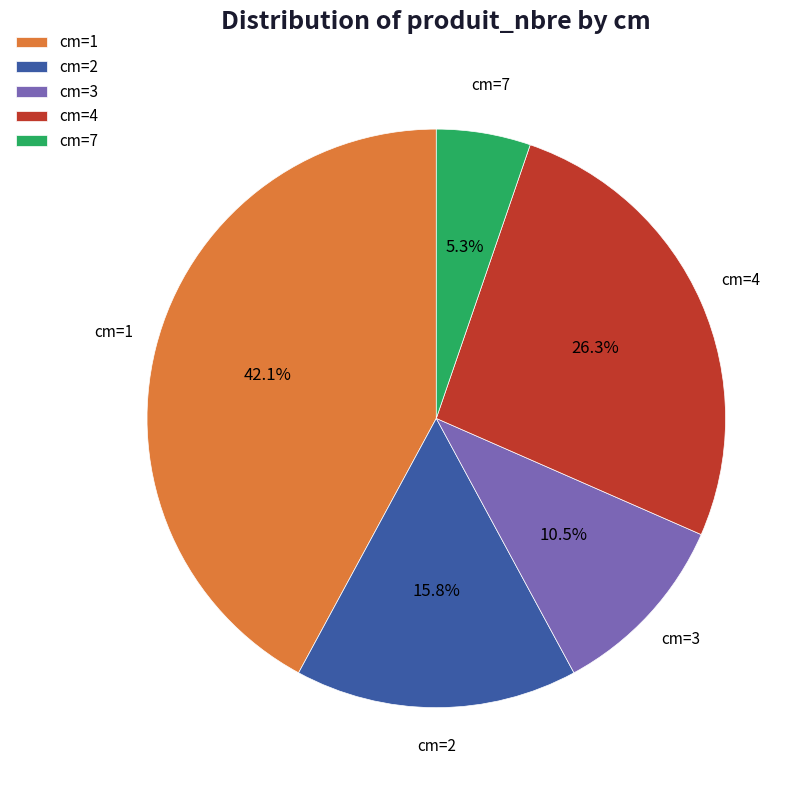

Does any single category account for the majority?

No